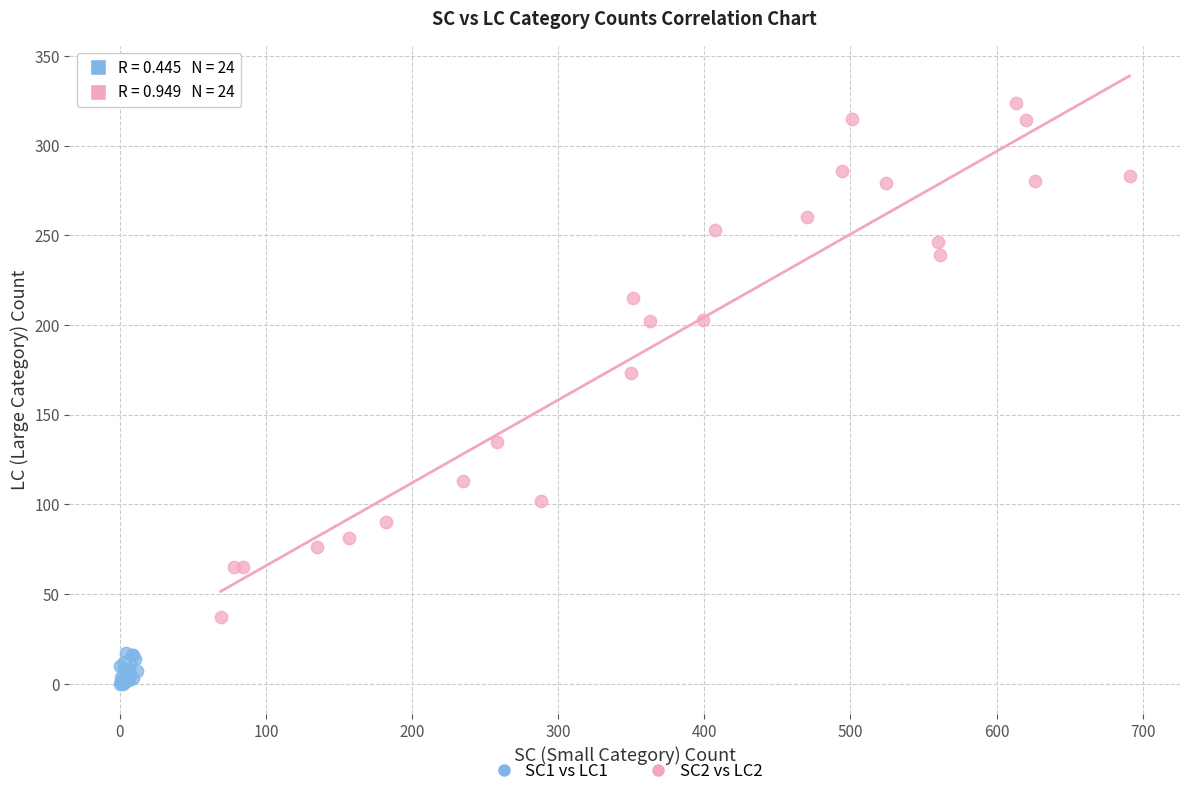

Which series has the largest Y range (max minus min)?

SC2 vs LC2